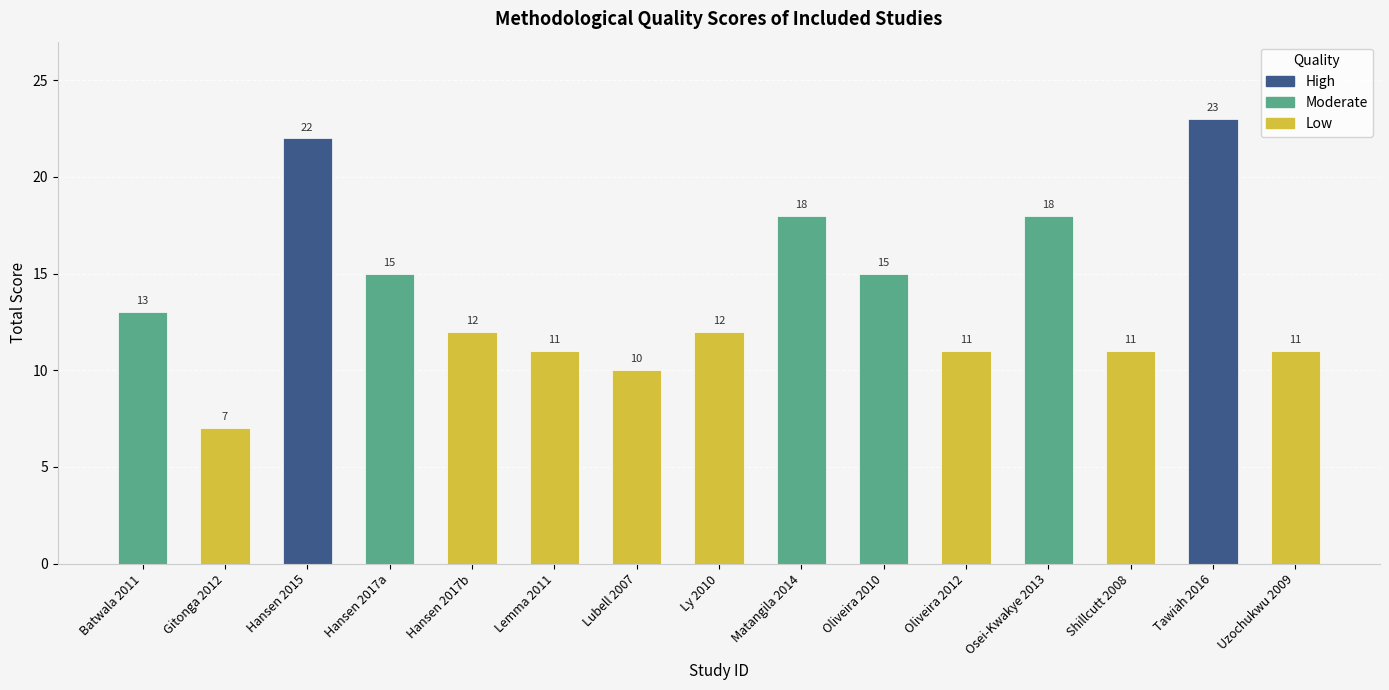

Which category has the lowest value across all series?

Gitonga 2012